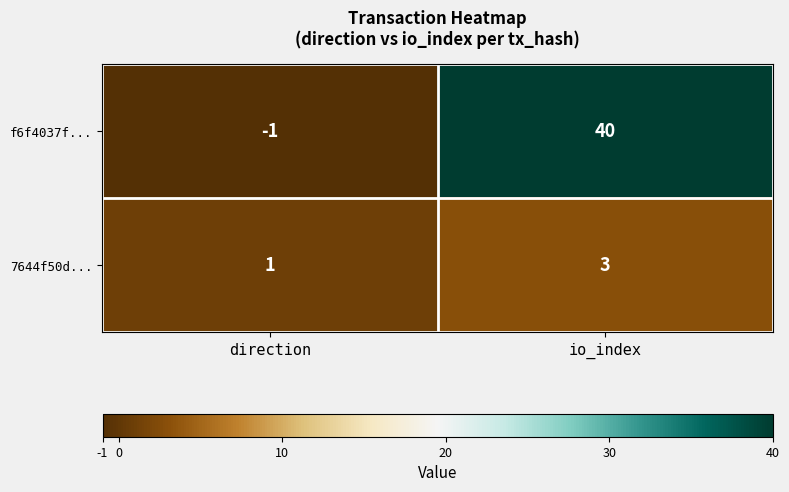

What is the sum of all f6f4037f... values?

39